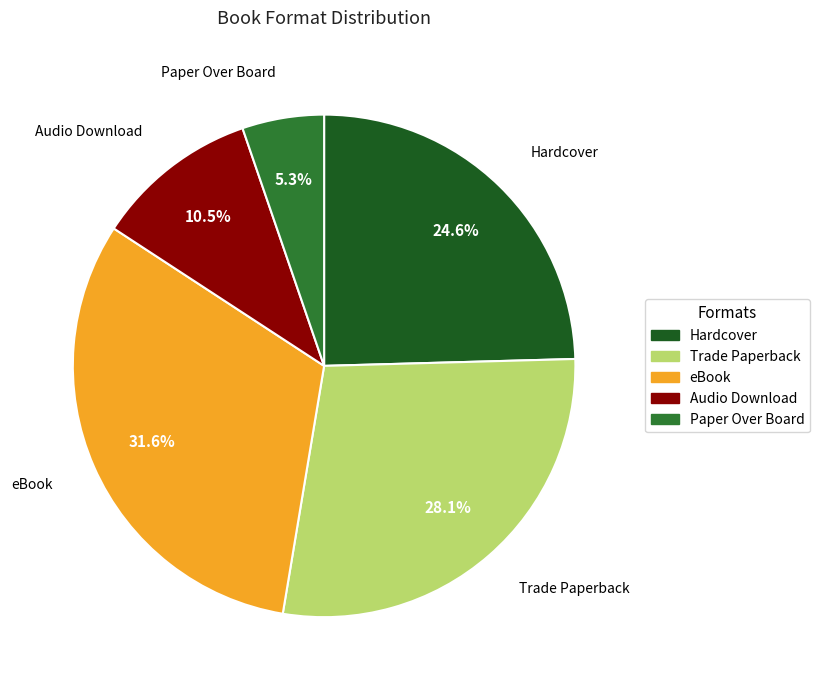

Combined, do Hardcover and Audio Download account for over 50%?

No